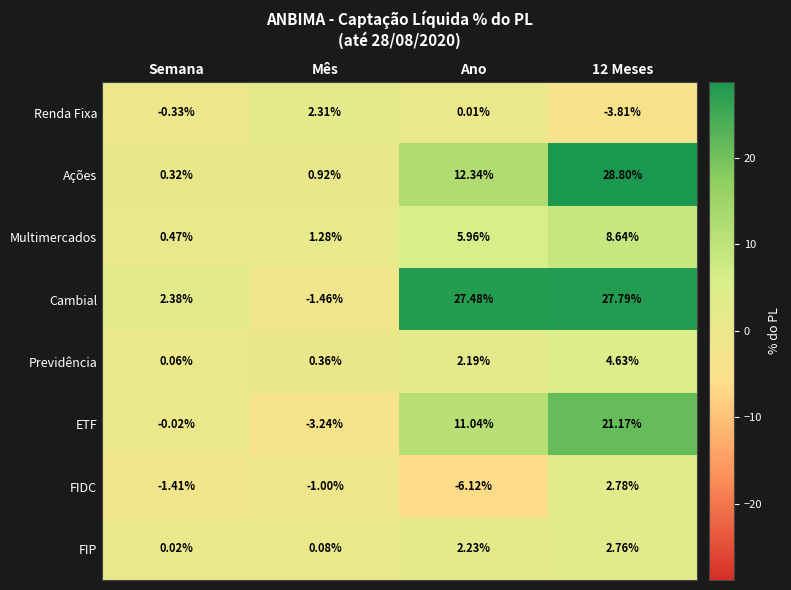

Which category has the highest value across all series?

12 Meses